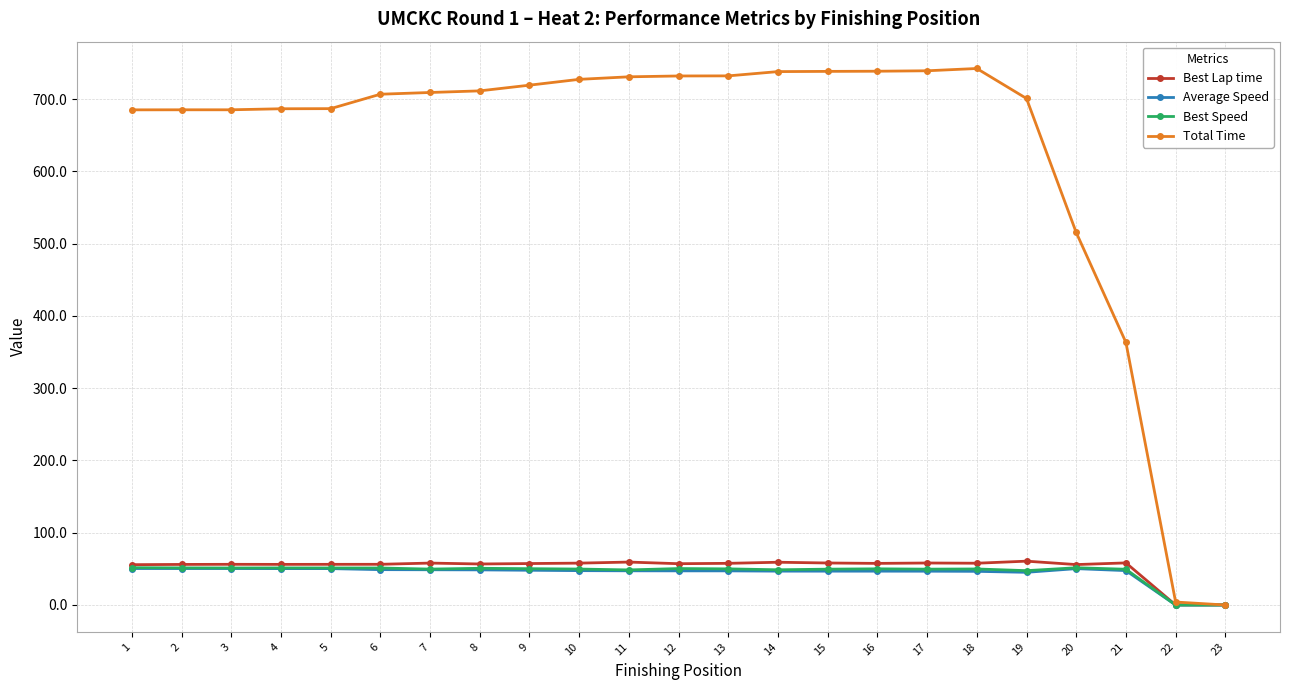

Is the value of Average Speed at 3 greater than the value of Total Time at 2?

No